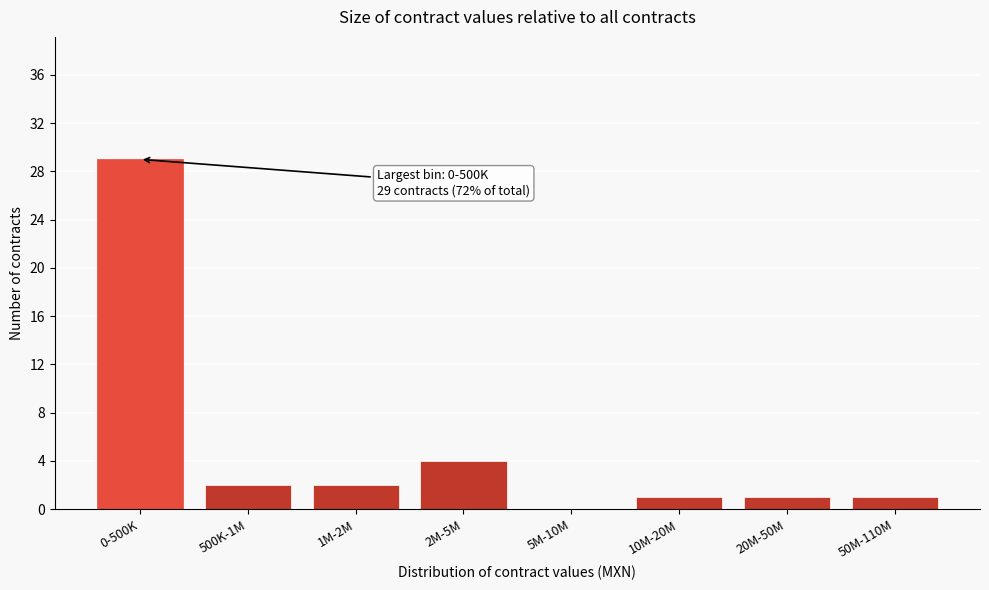

Reading left to right, what are all the values shown in this chart?

0-500K=29	500K-1M=2	1M-2M=2	2M-5M=4	5M-10M=0	10M-20M=1	20M-50M=1	50M-110M=1